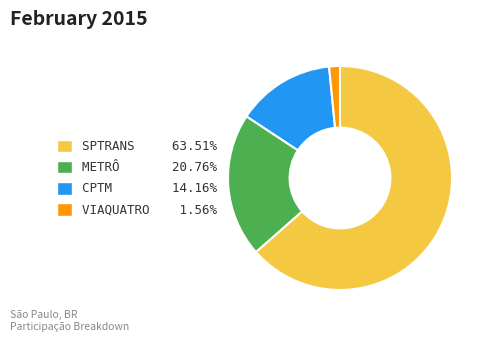

Is it true that CPTM is 23% of the pie?

False